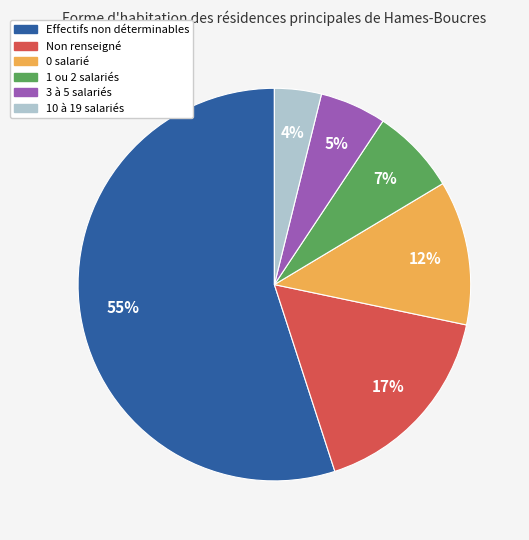

Is it true that 10 à 19 salariés is 4% of the pie?

True